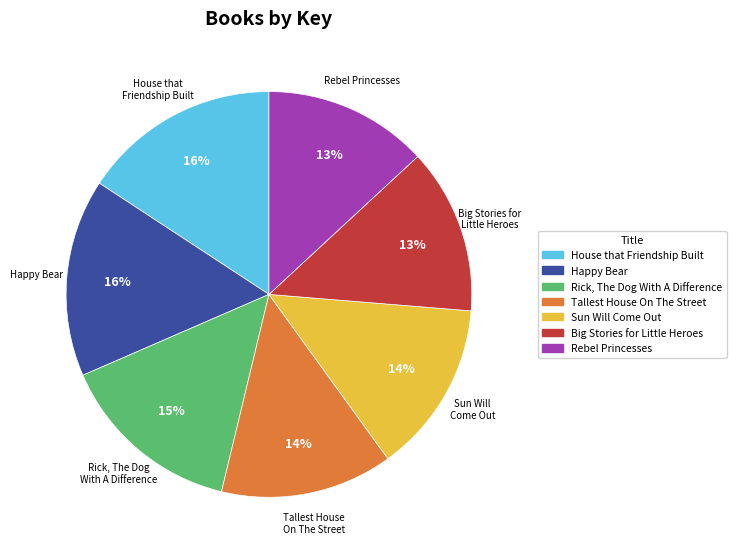

To the nearest percent, what percentage of the pie is Happy Bear?

16%